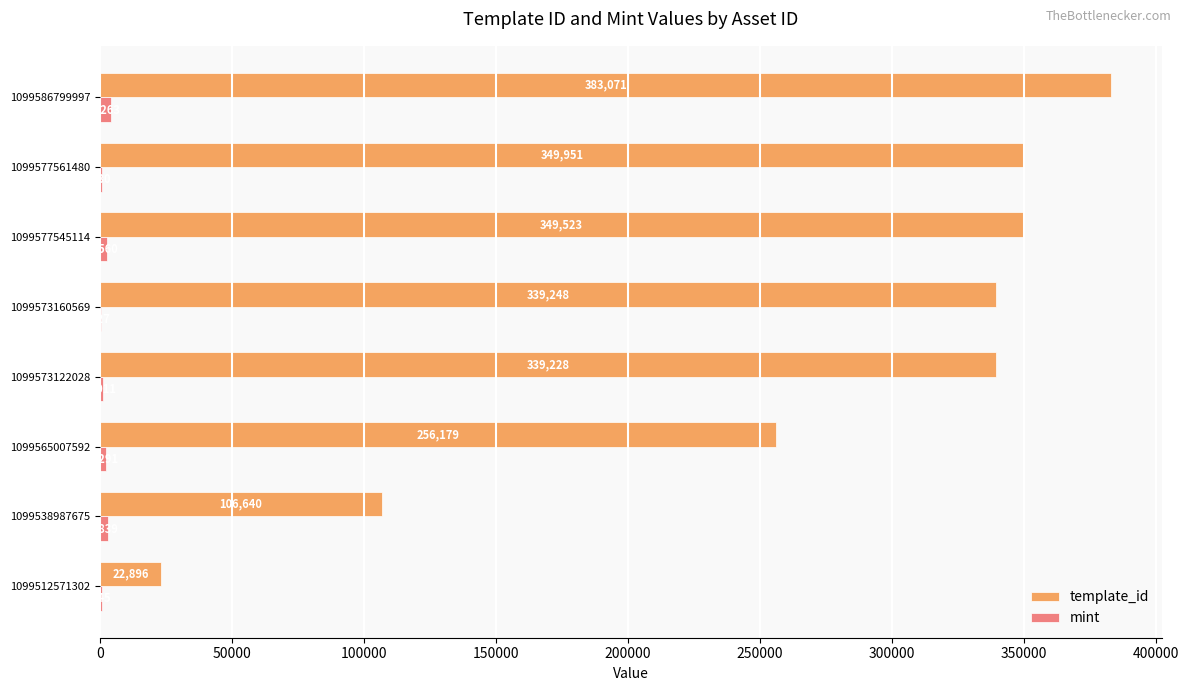

Where is template_id nearest to the value 202983?

1099565007592